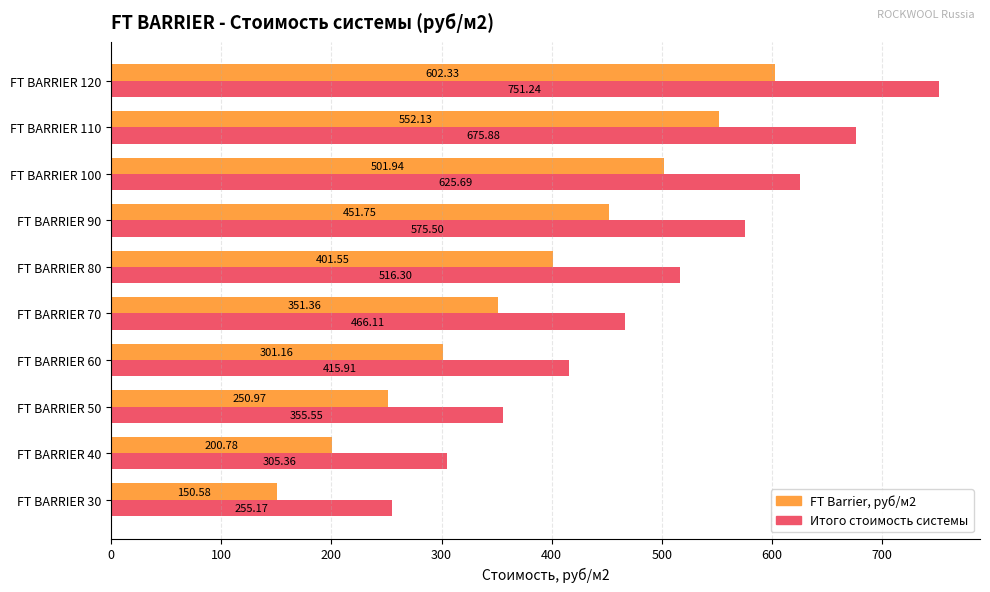

At which category is the sum across all series the highest?

FT BARRIER 120